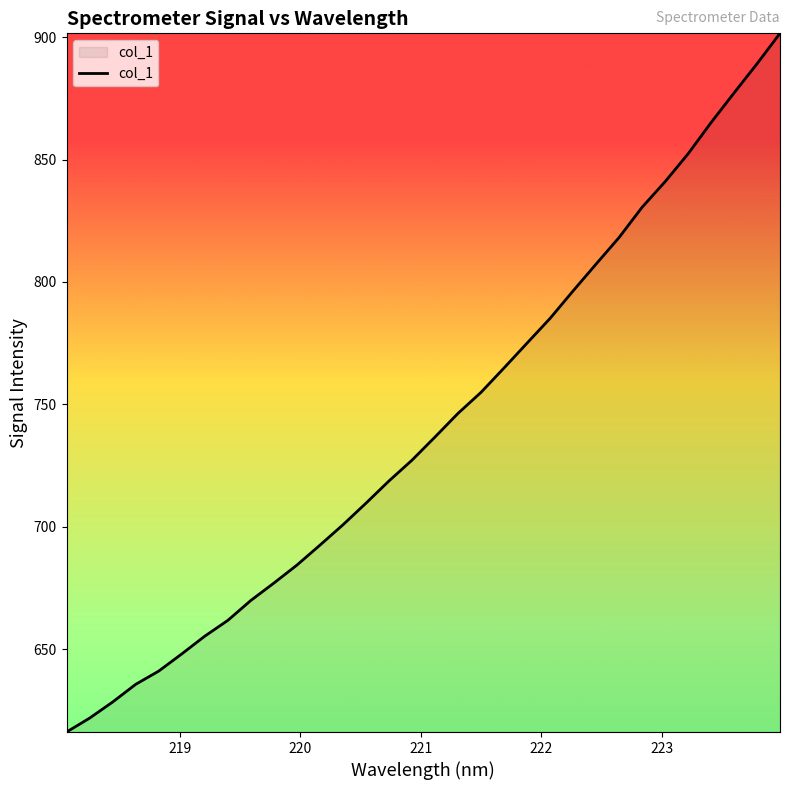

What is the difference between the maximum and minimum values?

285.3